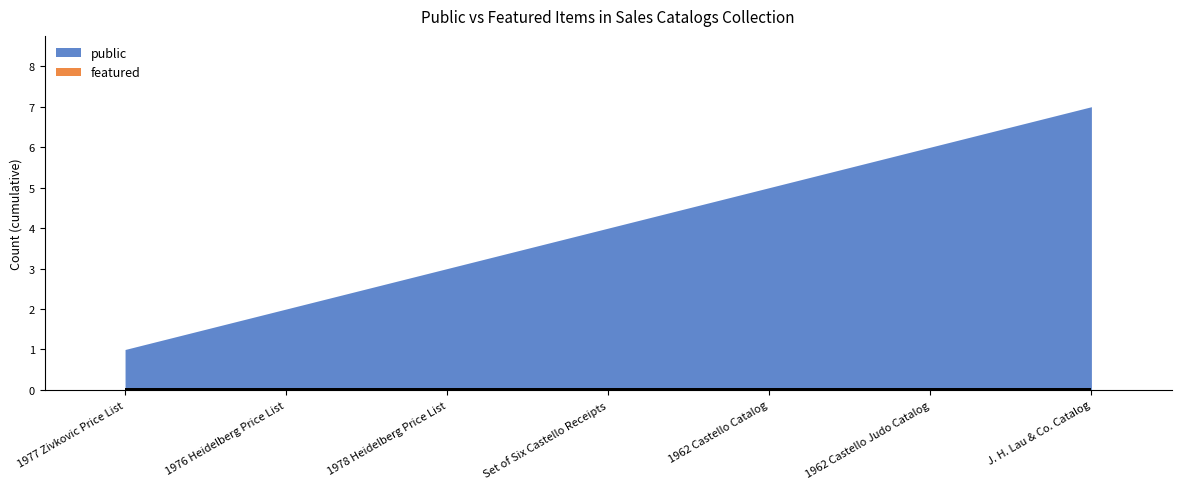

Which series has the largest total across all categories?

public